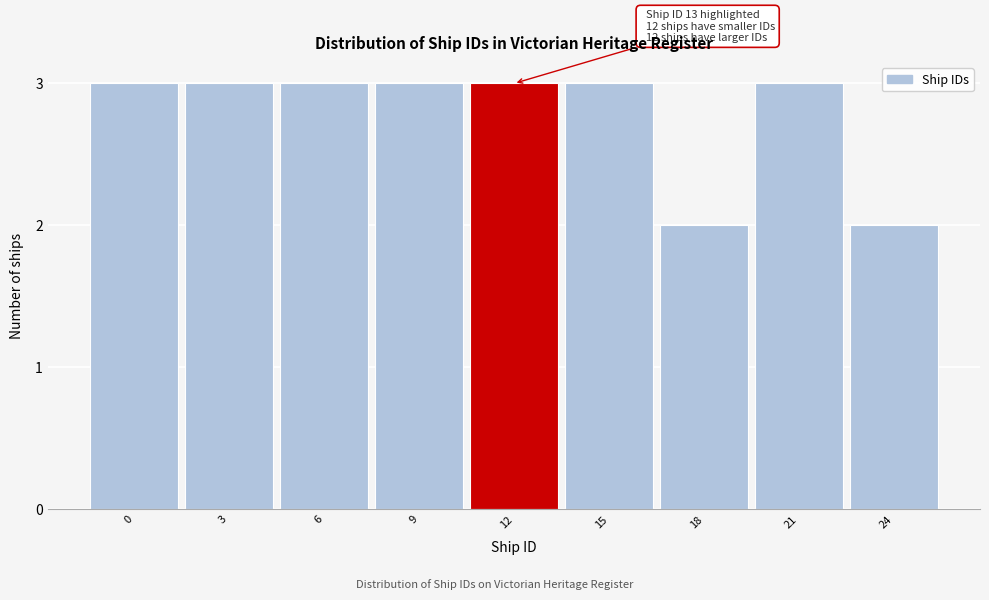

Reading left to right, extract all data points from this chart.

3	3	3	3	3	3	2	3	2